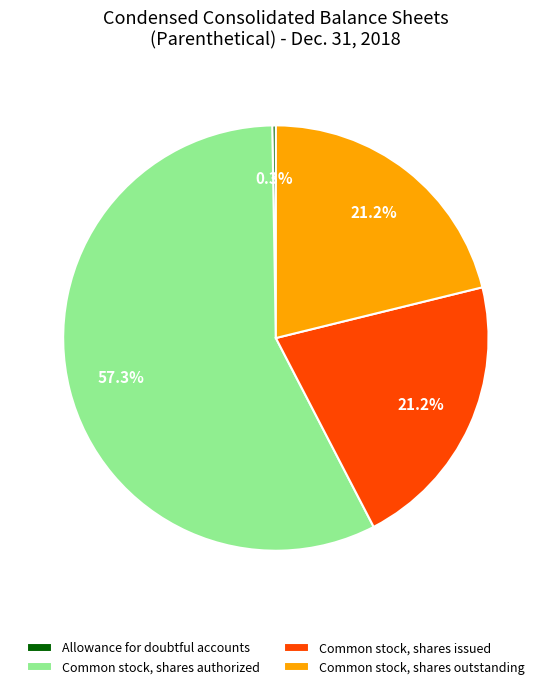

True or false: Common stock, shares authorized accounts for 47% of the total.

False